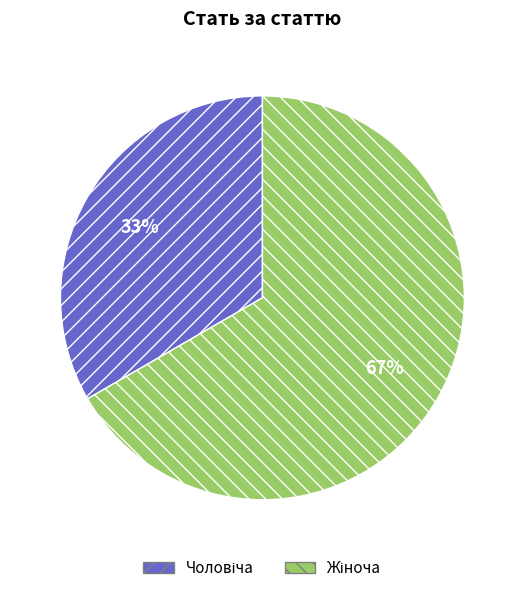

Is there any slice that represents more than half of the pie?

Yes